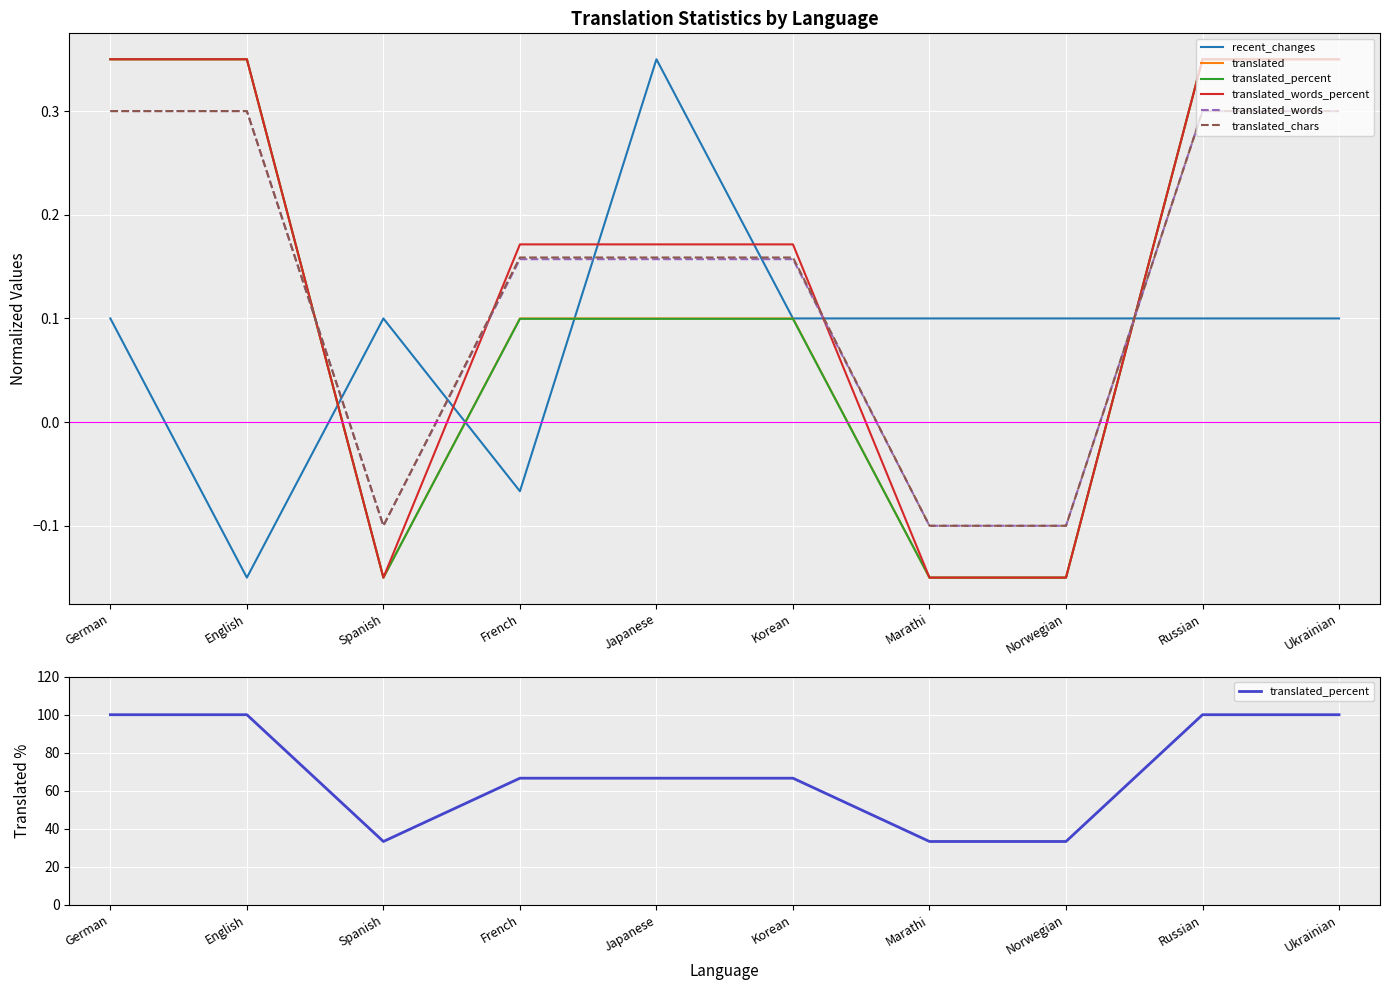

What is the value of the translated point at the 4th from the left?

0.1